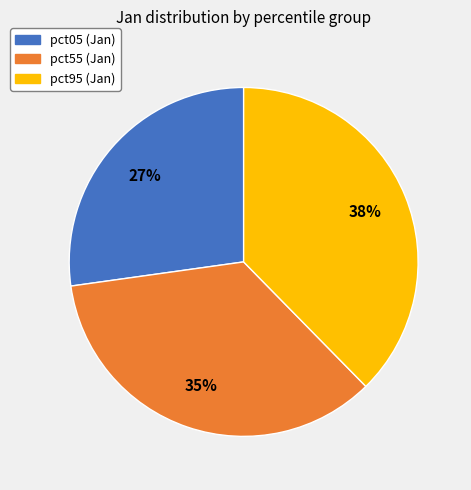

Which slice is the largest?

pct95 (Jan)